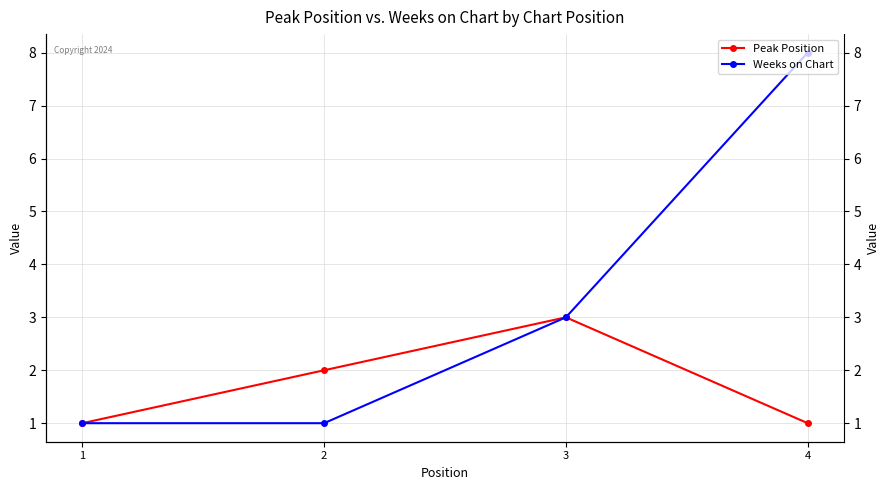

Reading left to right, extract all data points from this chart.

Peak Position: 1	2	3	1
Weeks on Chart: 1	1	3	8